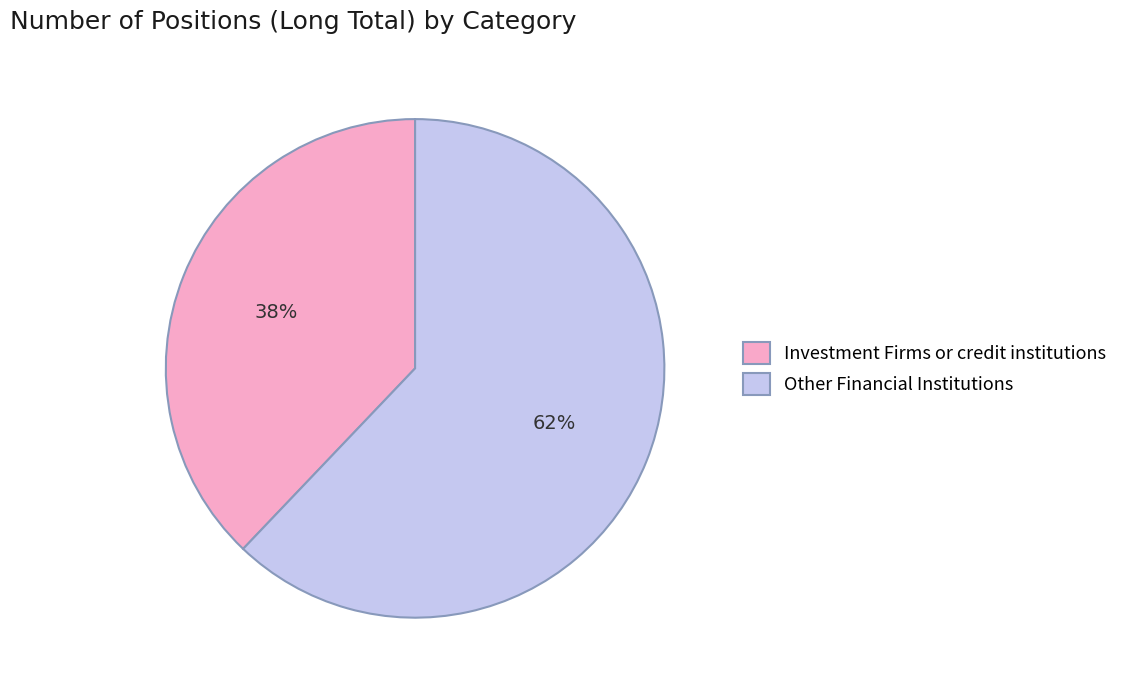

Which category has the smallest portion of the pie?

Investment Firms or credit institutions